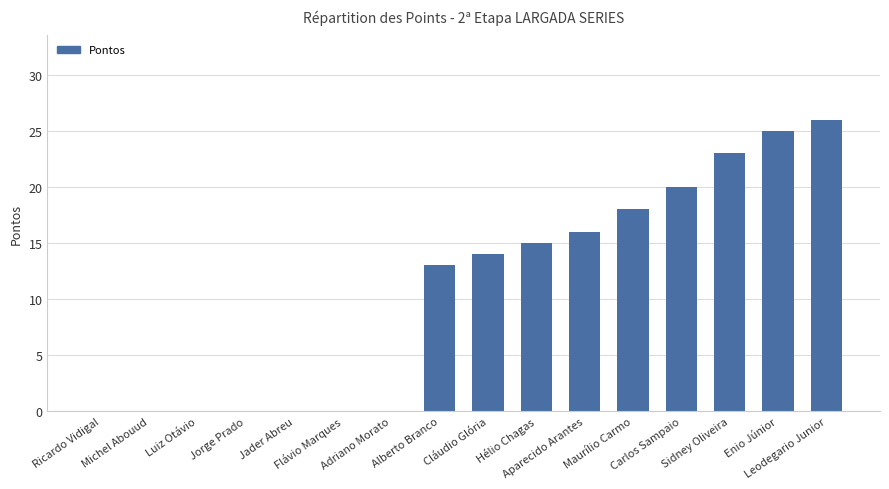

The value at Sidney Oliveira is 23. True or false?

True